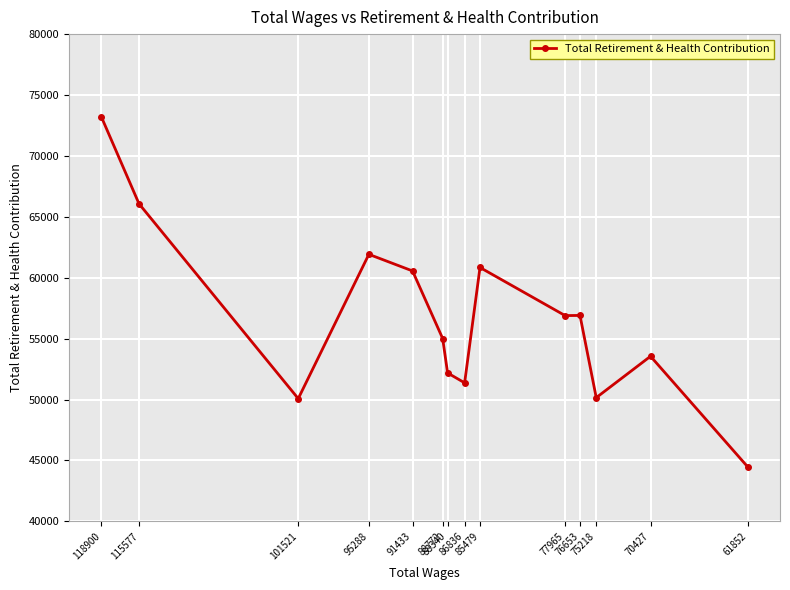

Between 88340 and 61852, which is larger?

88340